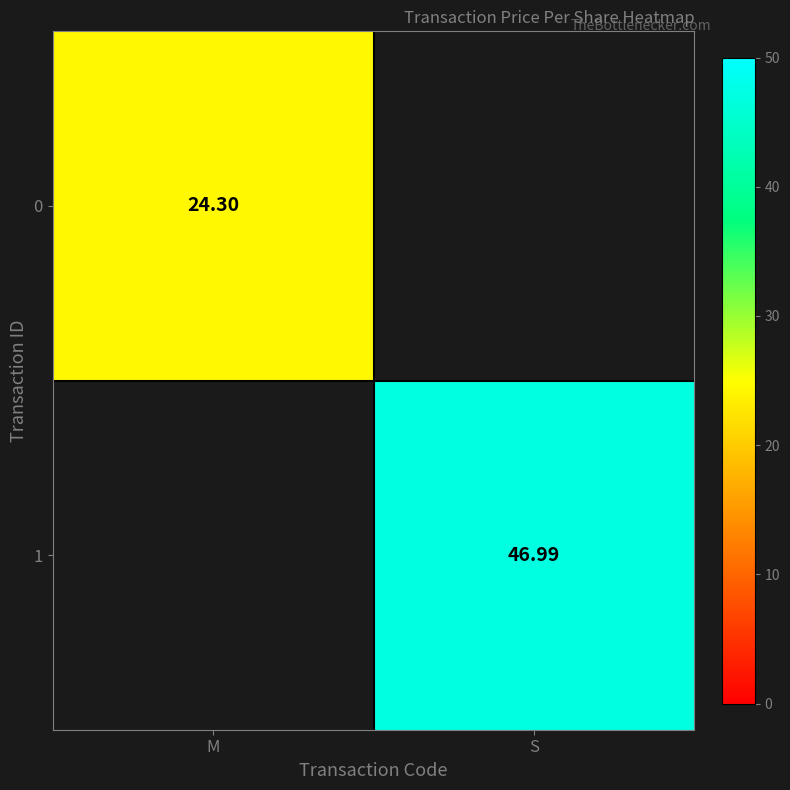

What is the maximum value shown in the chart?

47.0